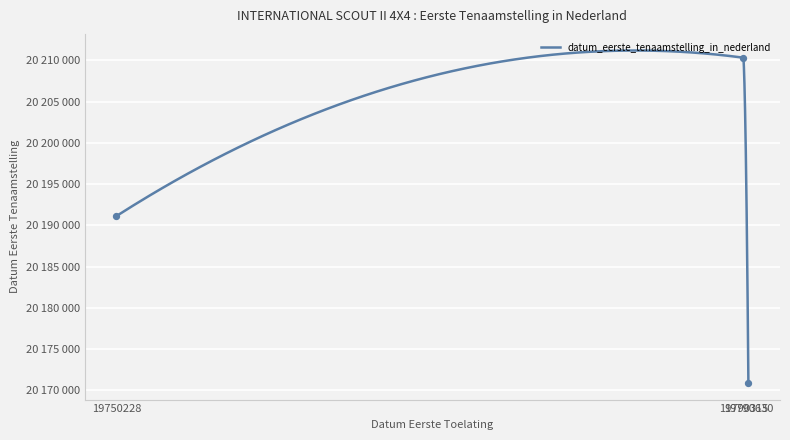

What is the ratio of the value at 19750228 to the value at 19790630?

1.0